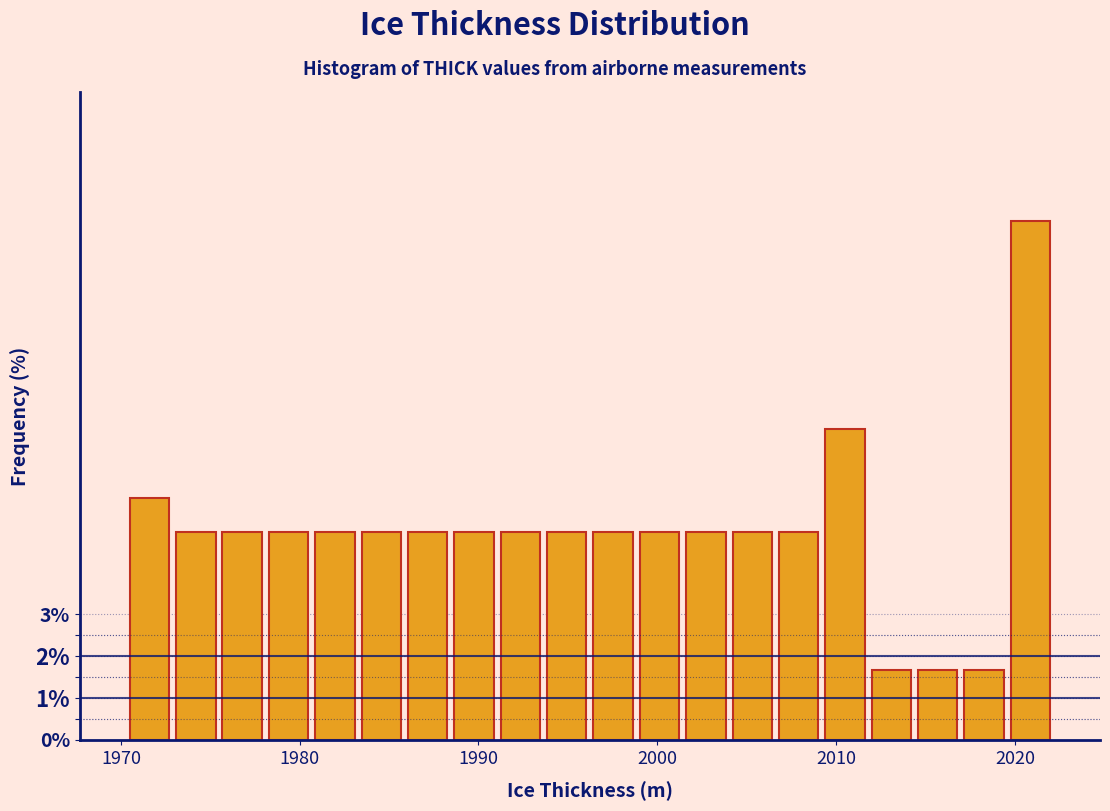

Around what value on the x-axis is the tallest bar? Give the approximate position of its centre, as read against the axis.

2021